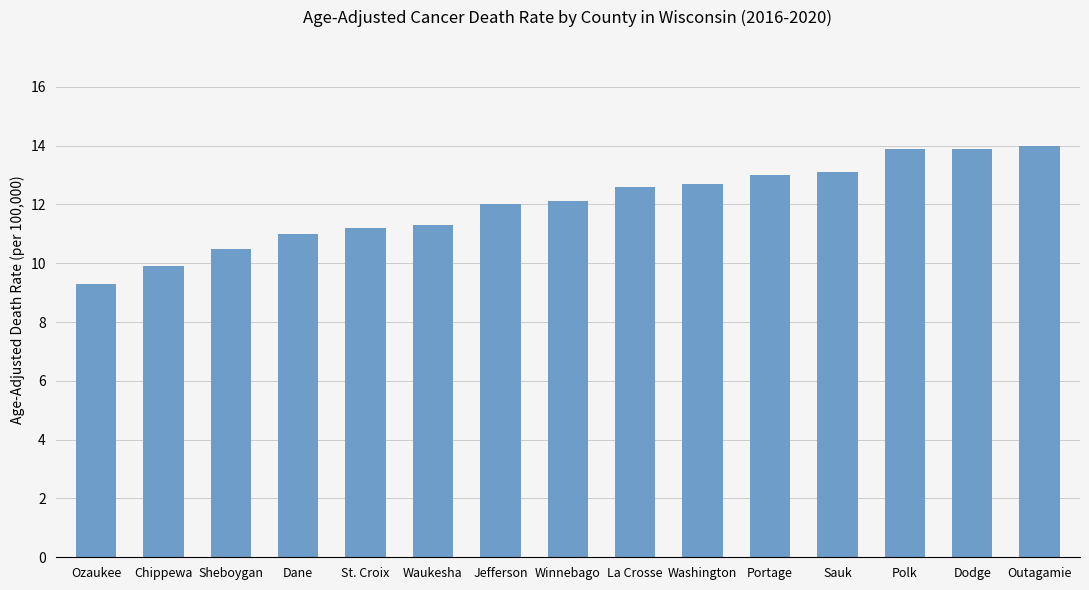

What is the sum of all values?

180.5